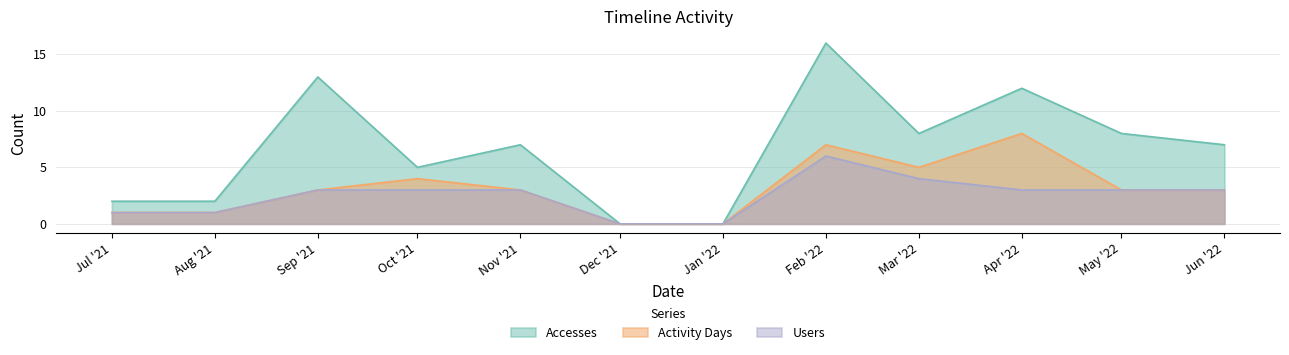

What position from the right is May '22?

2